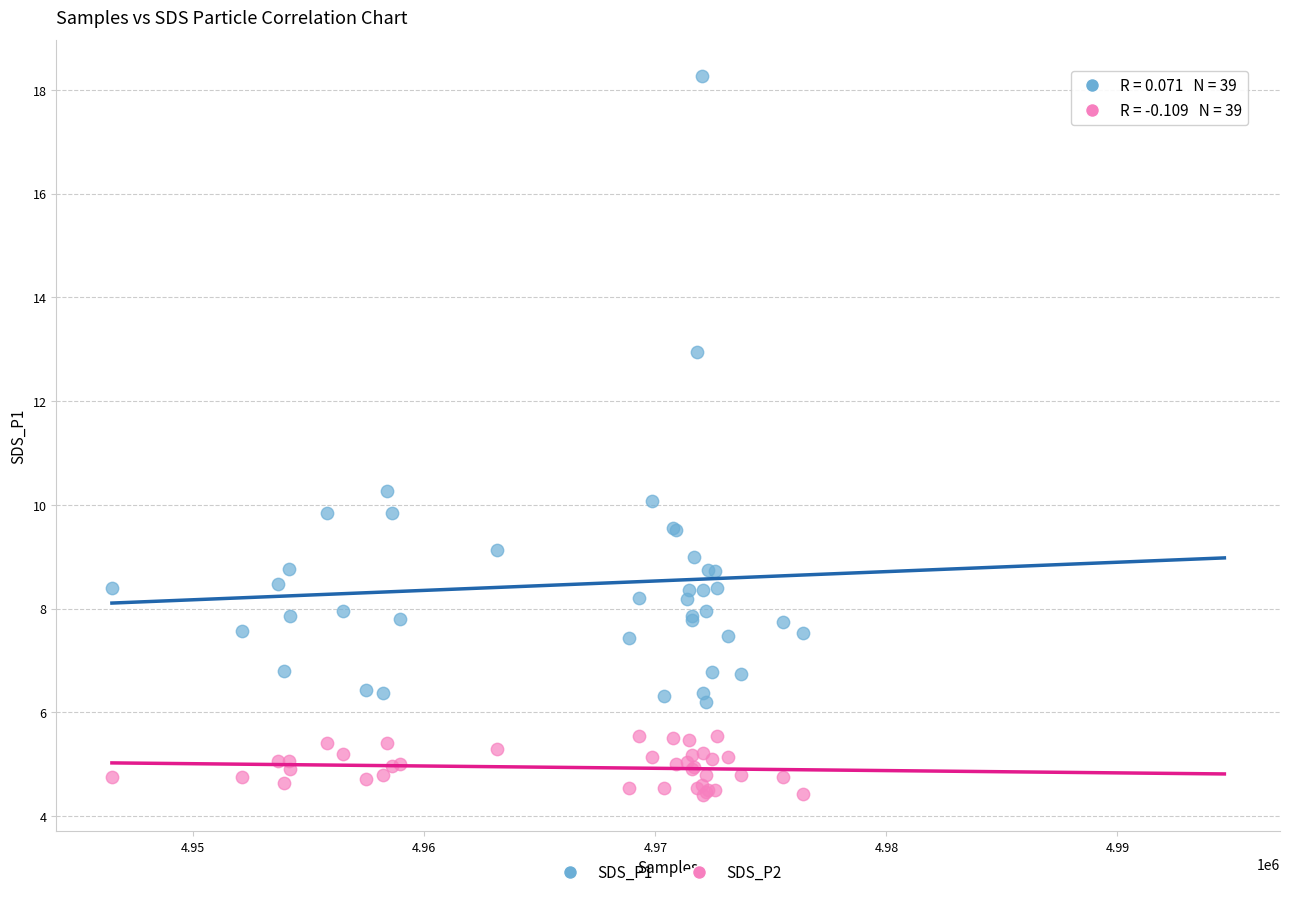

Across all series, what Y value is closest to 11?

10.3